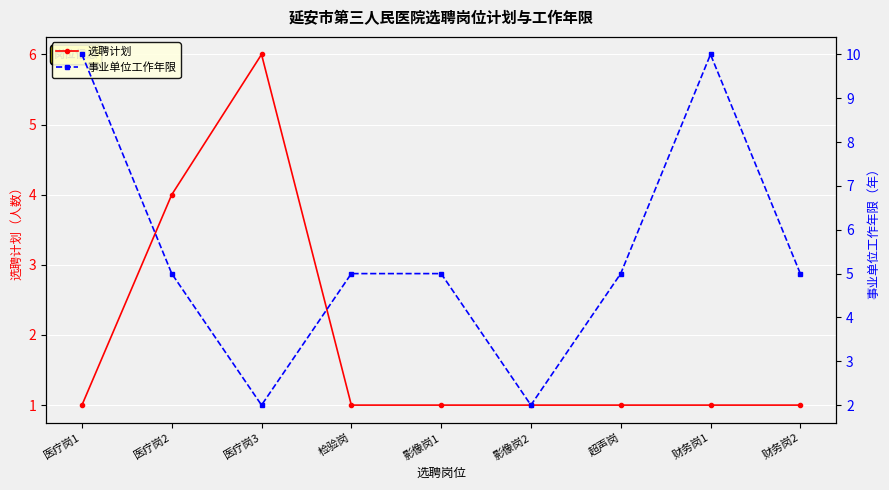

What position from the right is 超声岗?

3